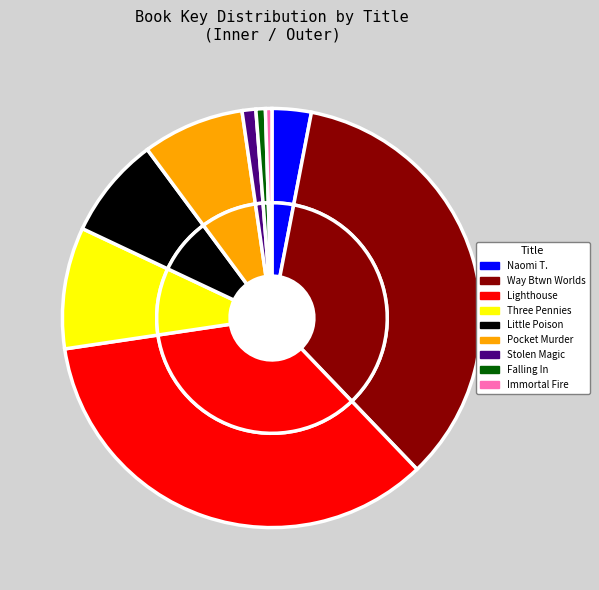

To the nearest percent, what is the combined percentage of Three Pennies and Lighthouse between the Worlds?

44%